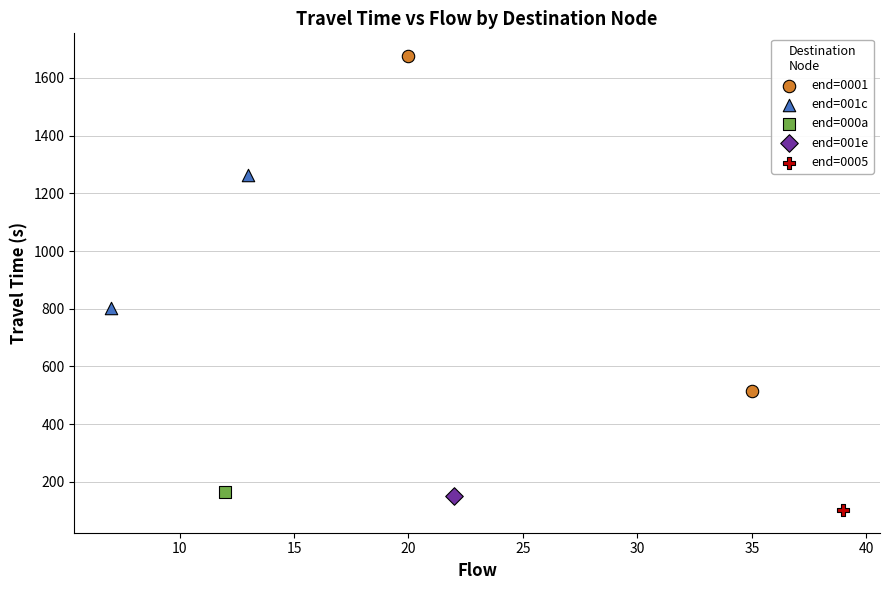

Which series contains the lowest Y value?

end=0005